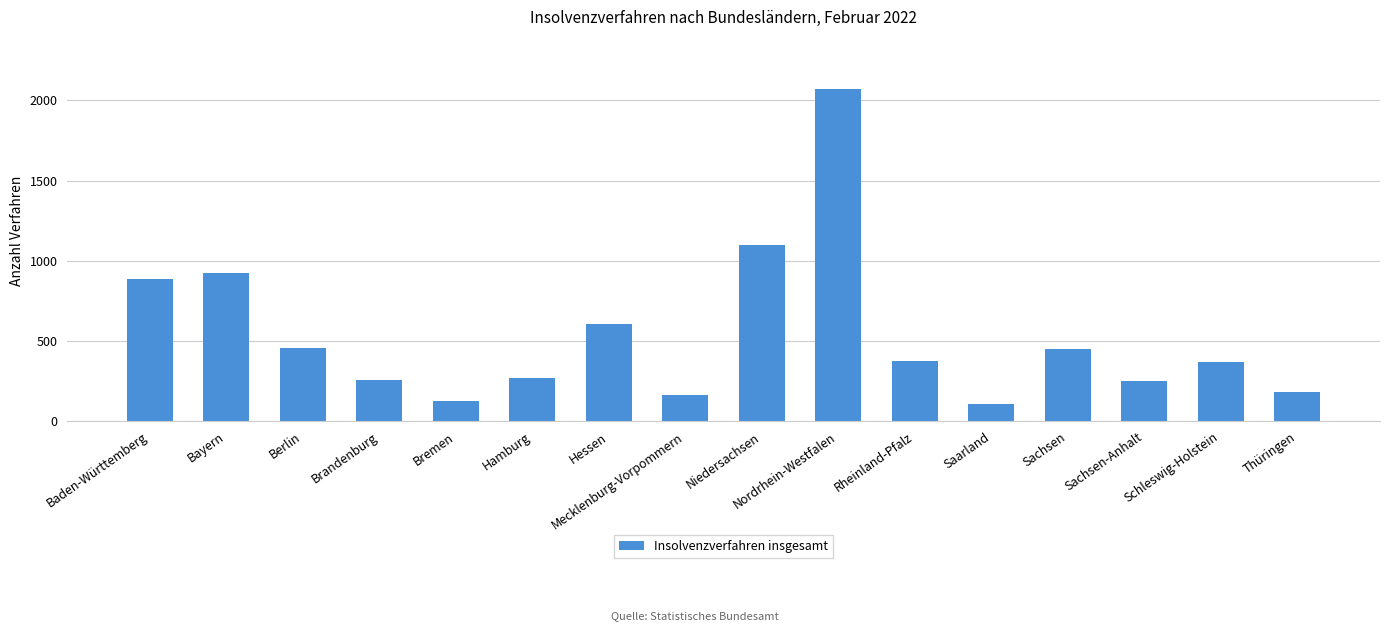

What is the change in value from Mecklenburg-Vorpommern to Niedersachsen?

+936